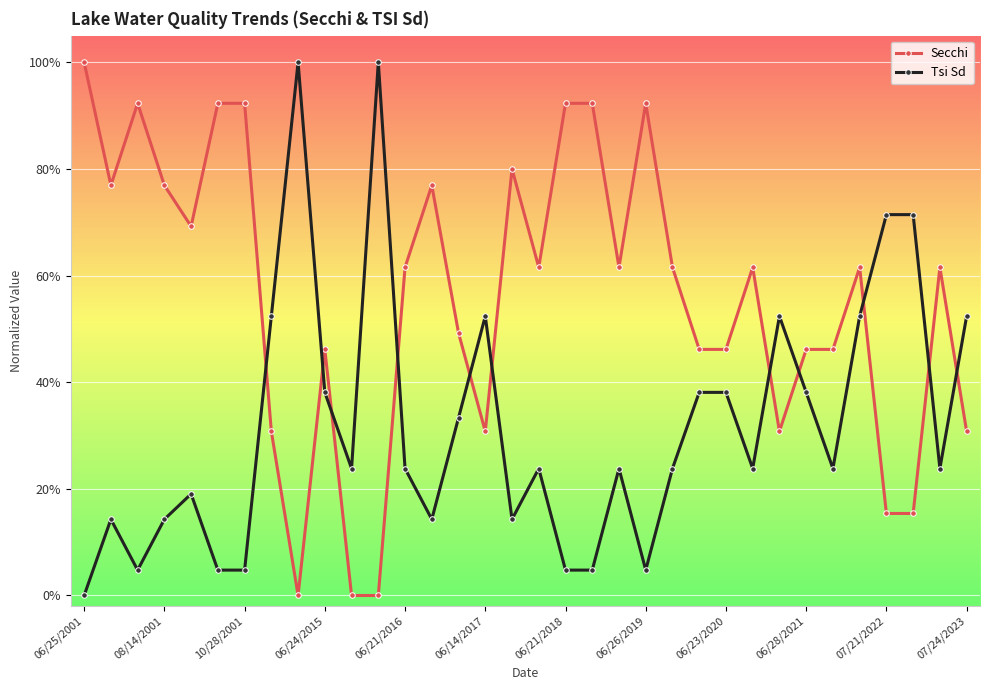

List the series in order of their peak value, lowest first.

Secchi, Tsi Sd